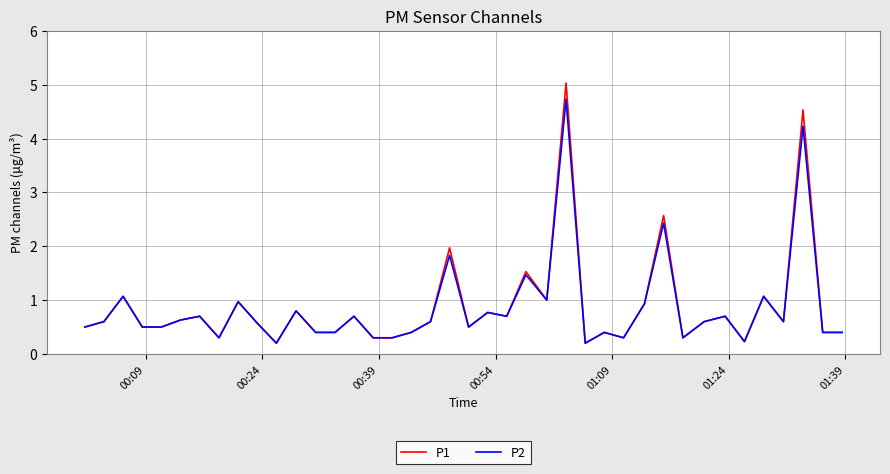

List the series in order of their peak value, highest first.

P1, P2